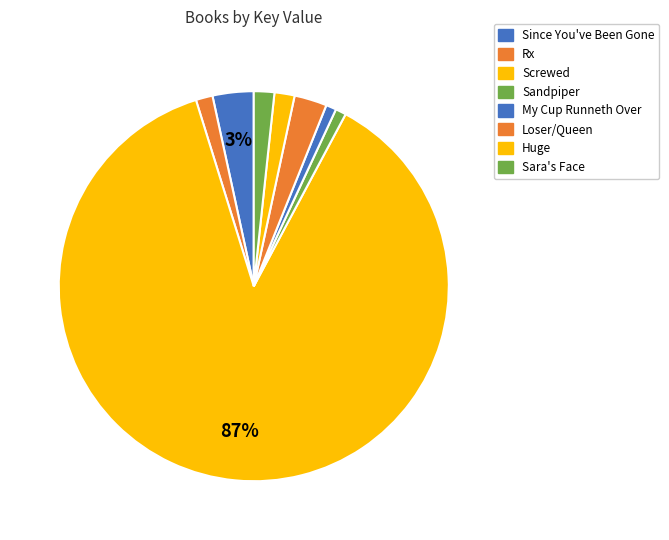

To the nearest percent, what percentage of the pie is My Cup Runneth Over?

1%